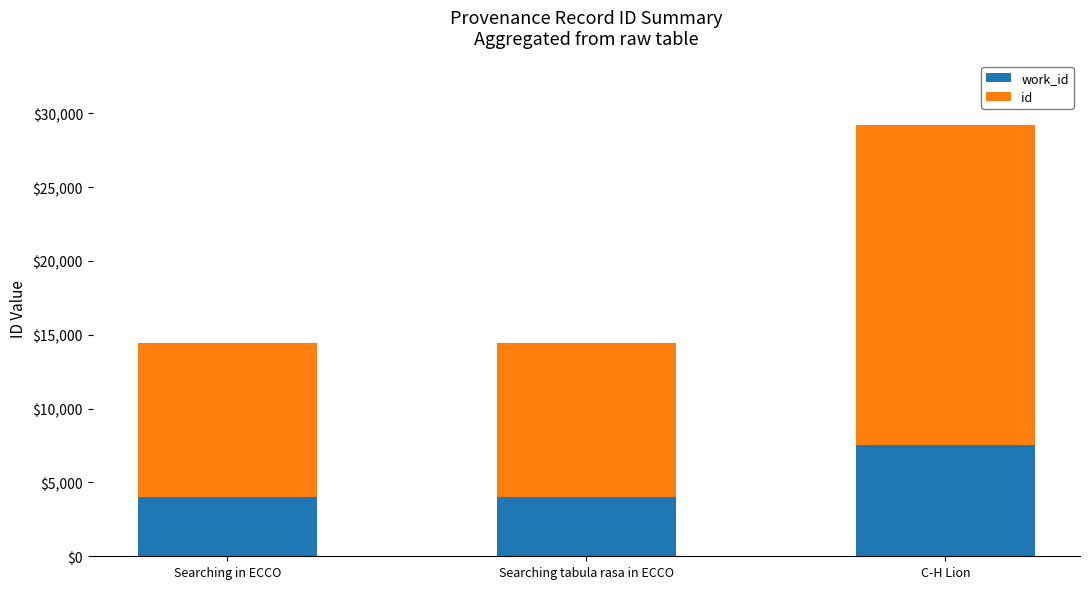

At which category is the sum across all series the highest?

C-H Lion